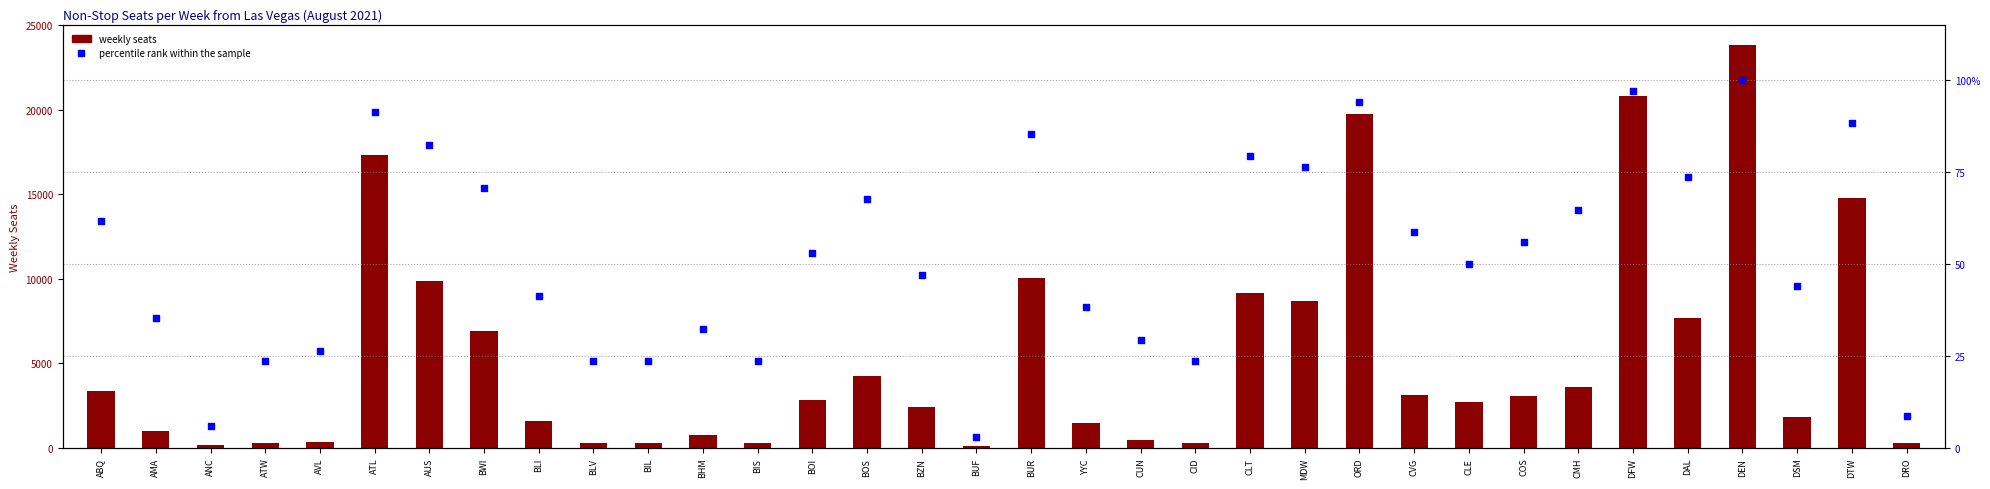

What is the total value across all series at ORD?

19813.8